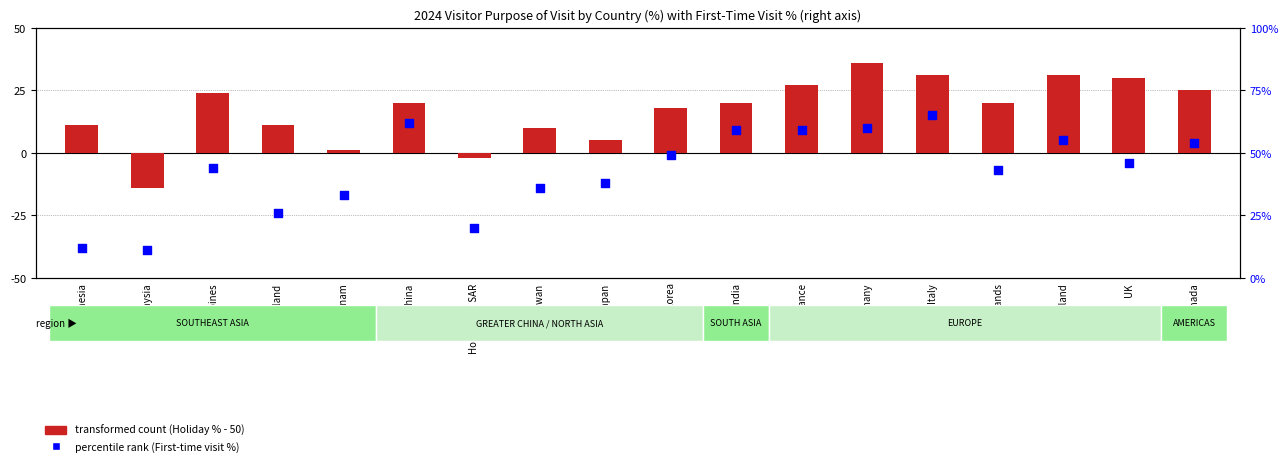

At how many categories does at least one series exceed 44?

9